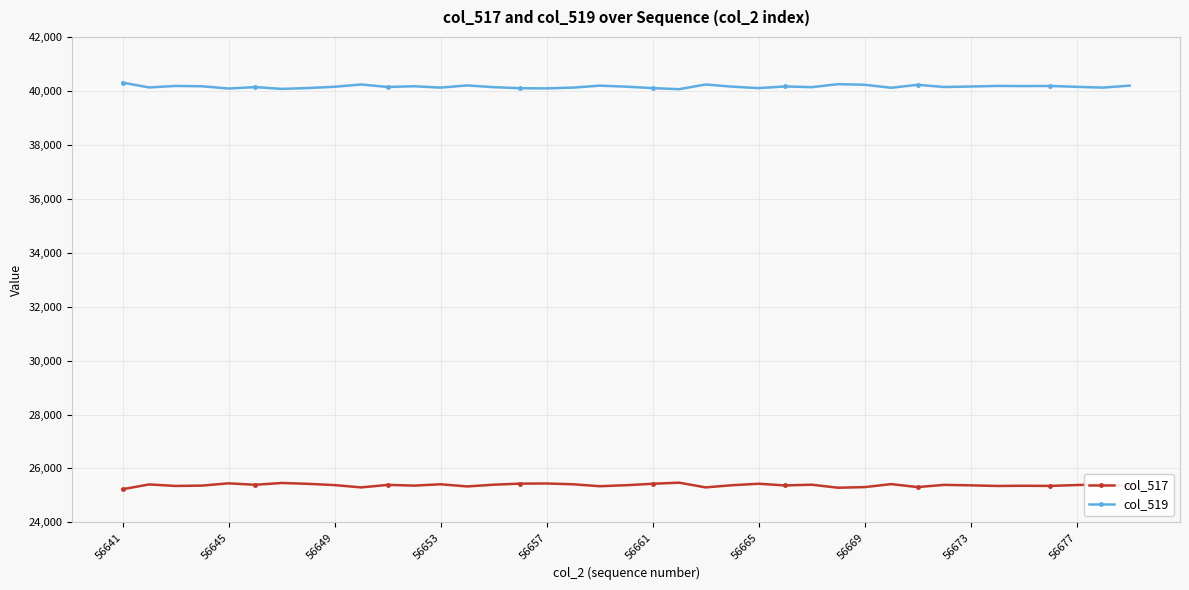

True or false: col_519 has more than 1 points higher than both neighbors.

True